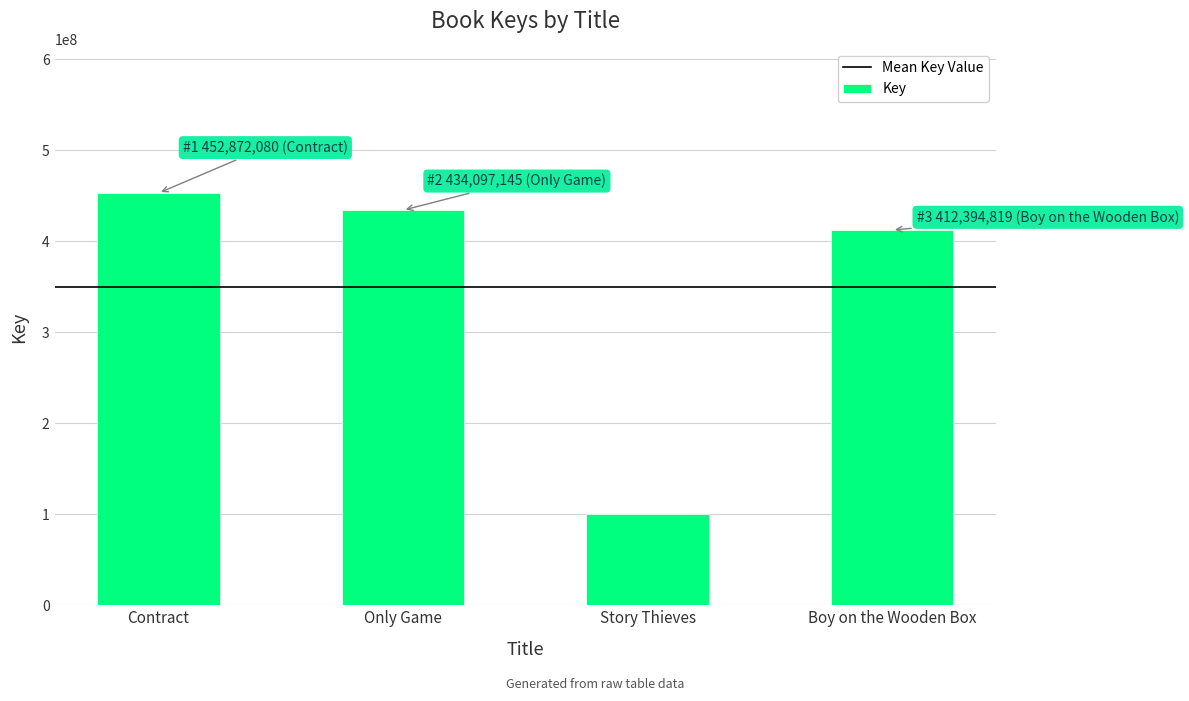

List the labels in order of value, smallest first.

Story Thieves, Boy on the Wooden Box, Only Game, Contract